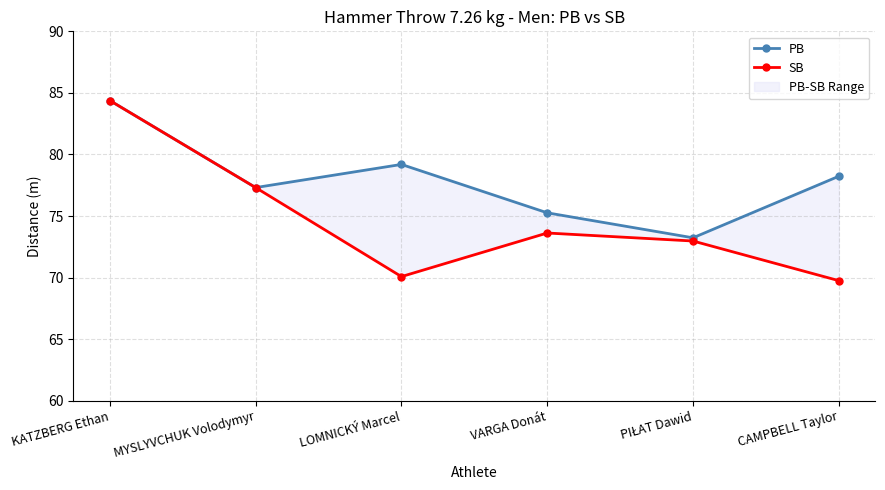

True or false: PB has a value of 120.7 at CAMPBELL Taylor.

False